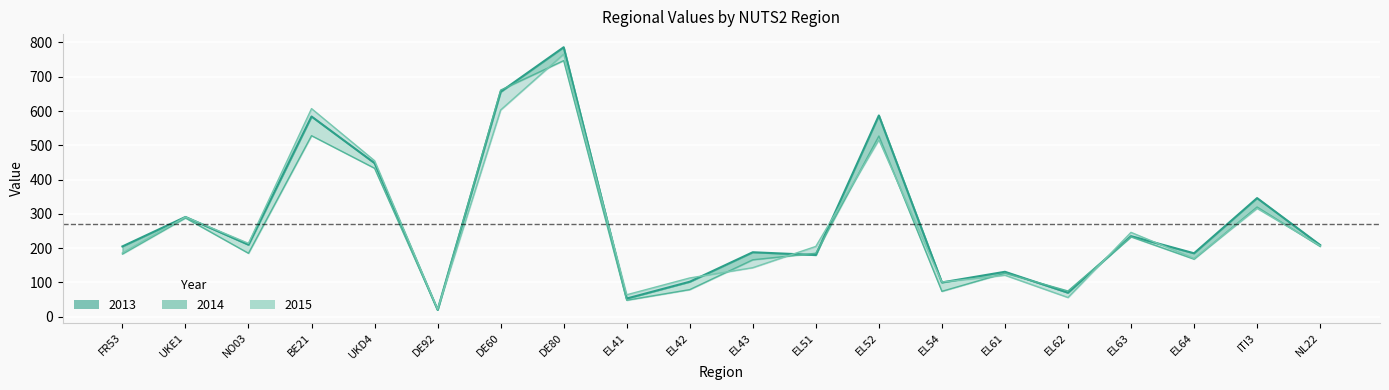

What are all the series names shown in the legend?

2013, 2014, 2015